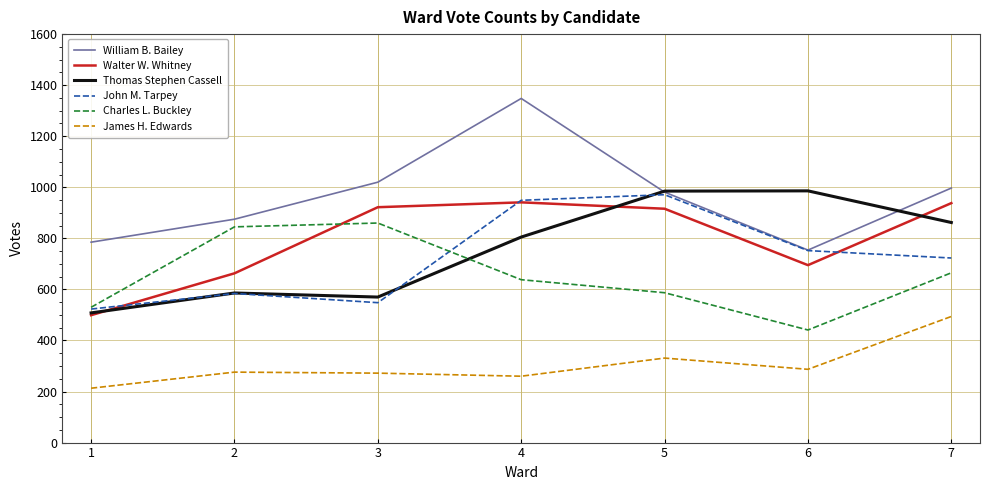

How many lines are shown in the chart?

6